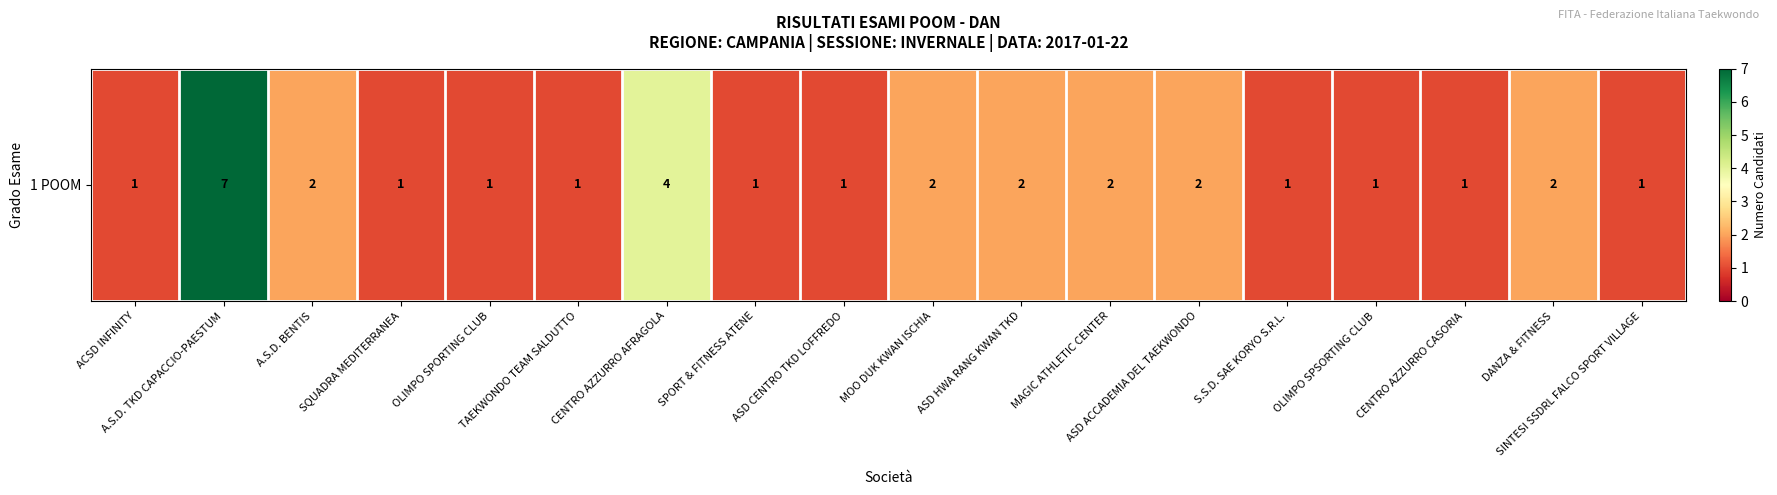

What is the minimum value shown in the chart?

1